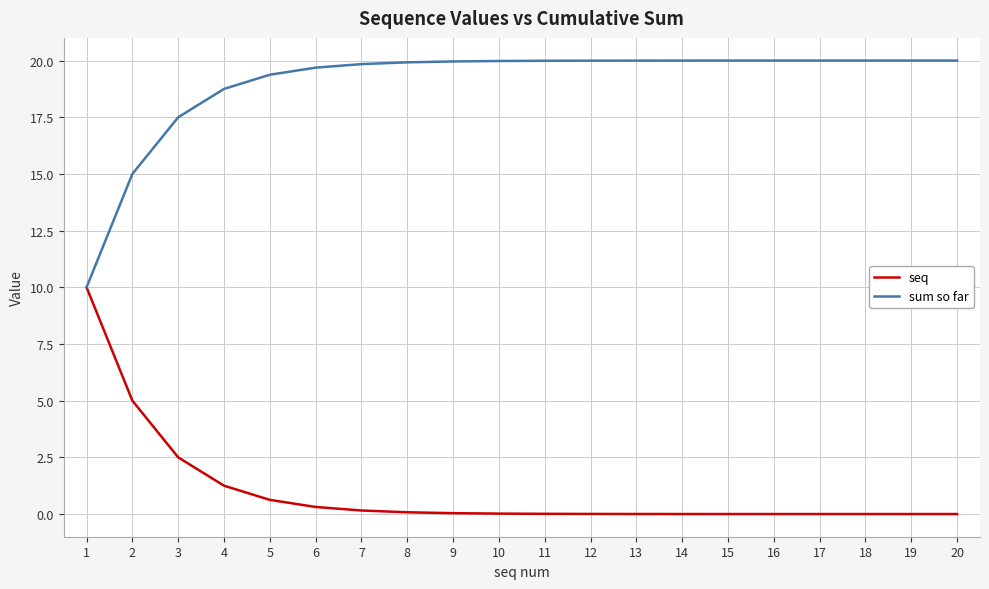

What is the maximum value for sum so far?

20.0